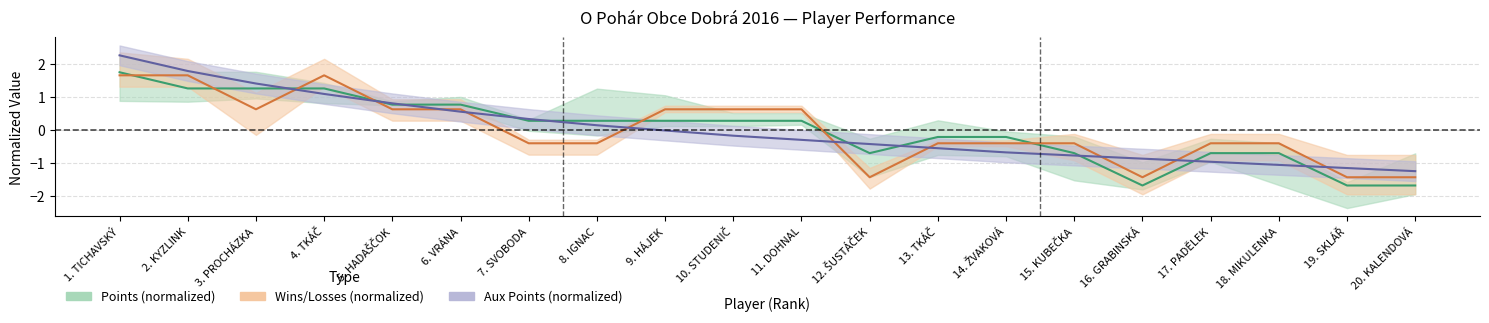

Is it true that Aux Points equals -0.3 at 20. KALENDOVÁ?

False